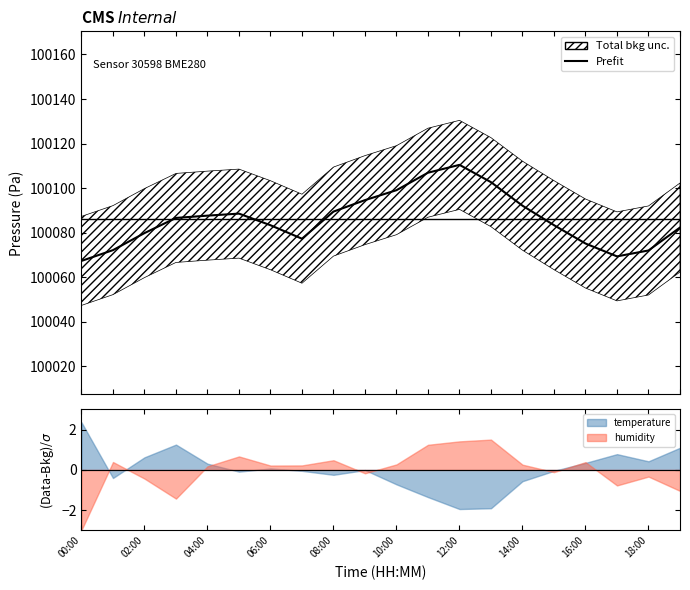

What is the difference between the values at 12:00 and 16:00?

35.4